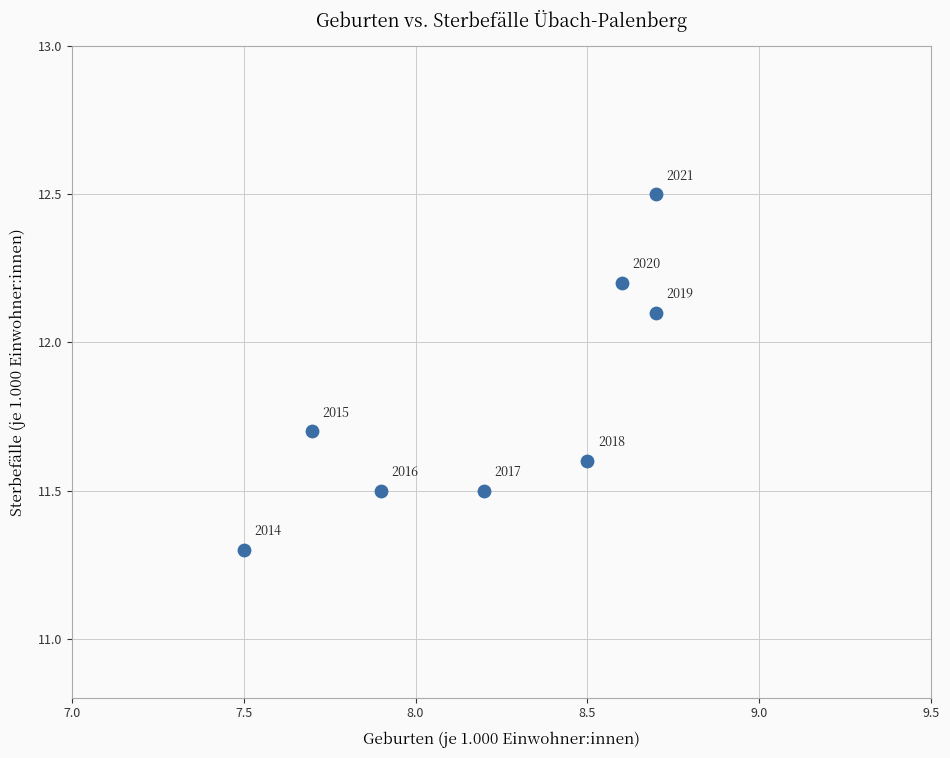

What Y value in the scatter plot is closest to 11?

11.3